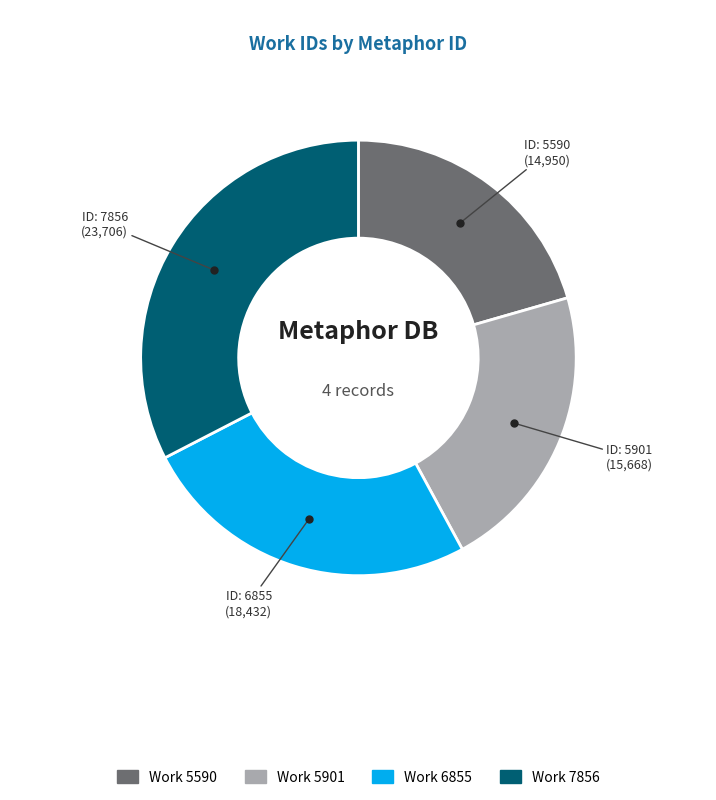

Is there any slice that represents more than half of the pie?

No